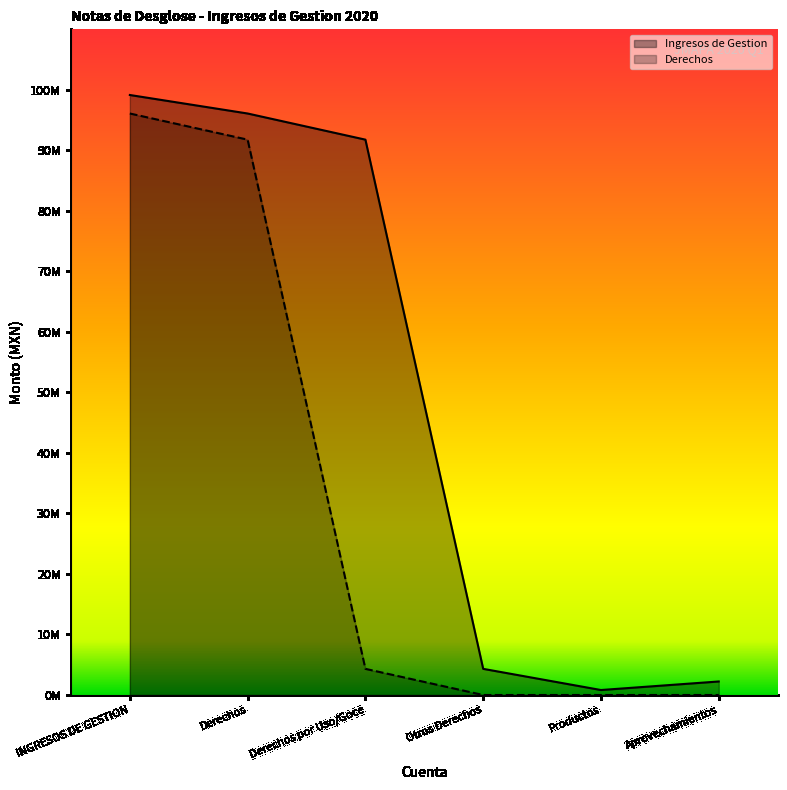

Rank the series by their average value, from lowest to highest.

Derechos, Ingresos de Gestion